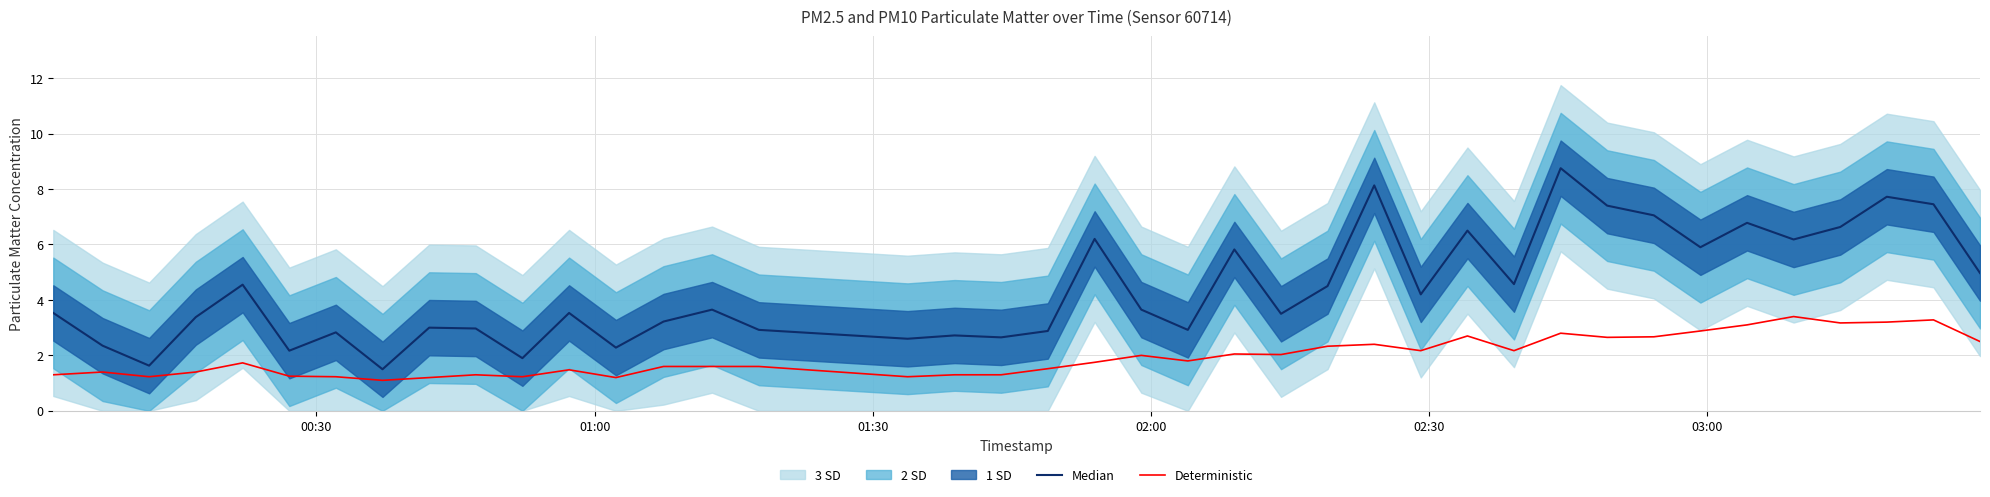

How many values in the Median series are below 3?

14